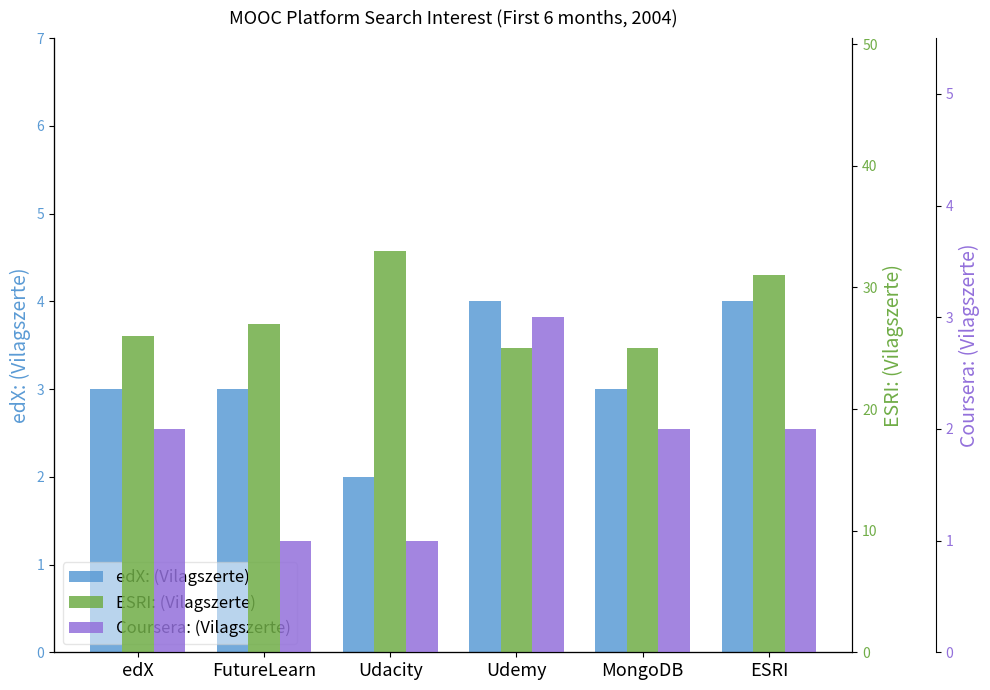

What is the label of the 5th bar from the right?

FutureLearn